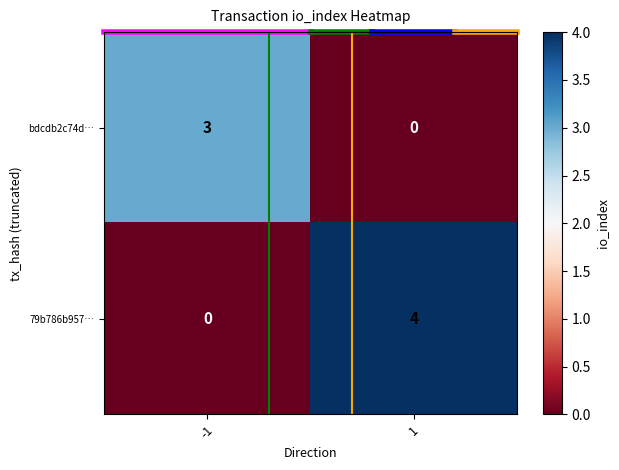

Reading left to right, list all the values displayed in this chart.

bdcdb2c74d…: 3	0
79b786b957…: 0	4